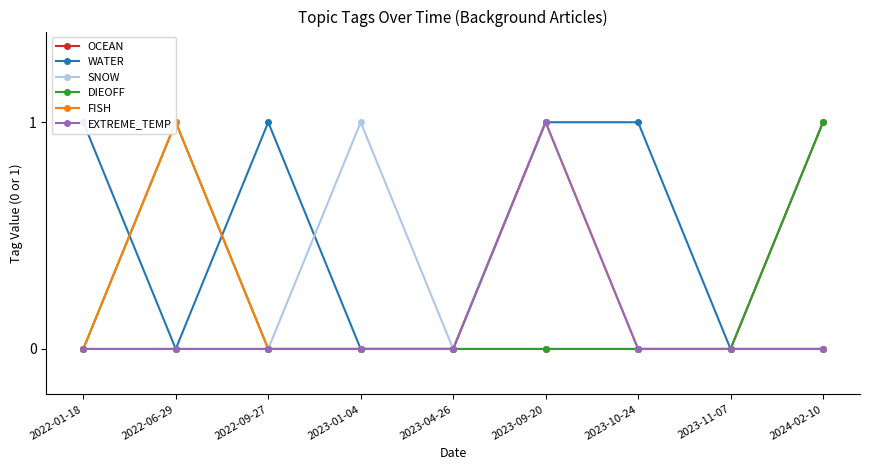

What is the label of the 6th point from the left?

2023-09-20